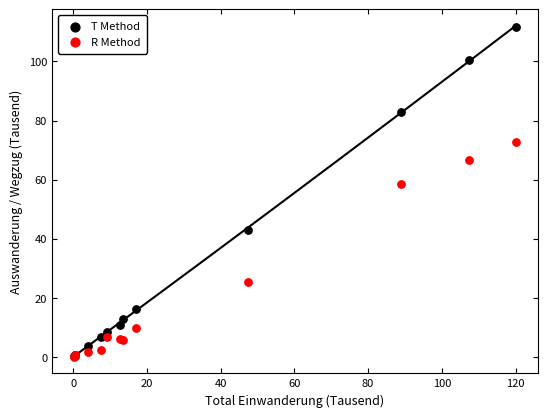

In the T Method series, what Y value is closest to 55?

43.0